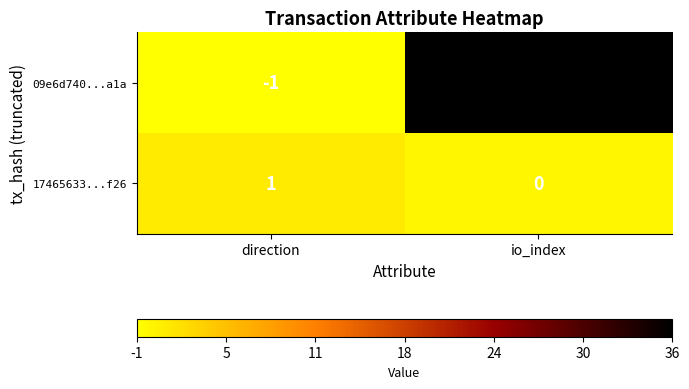

Which series has the largest total across all categories?

09e6d740...a1a